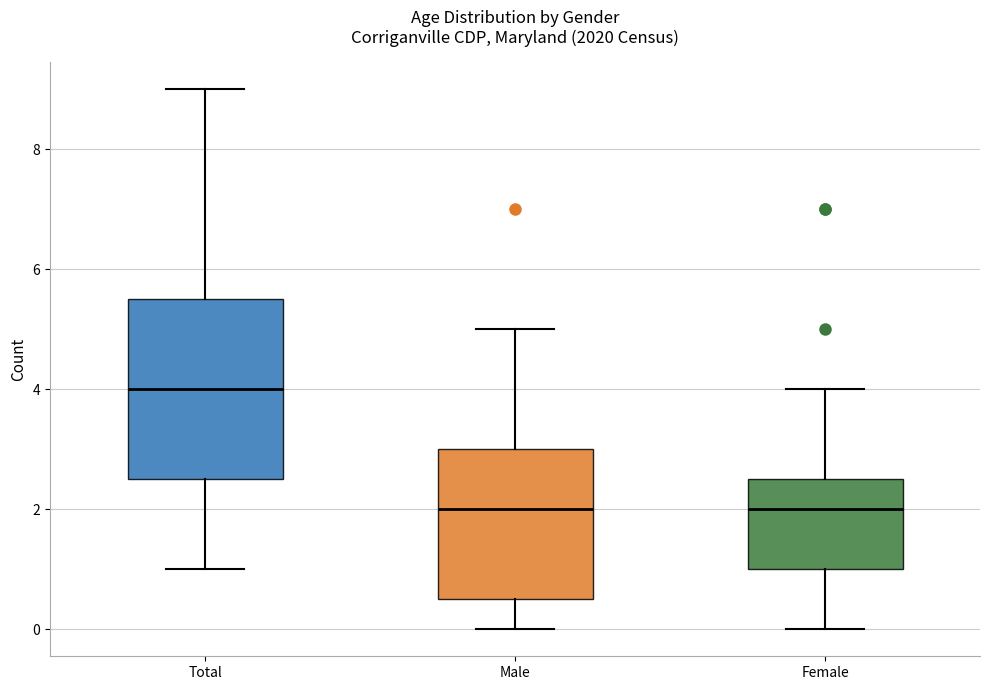

Reading left to right, read every box against the y-axis: the position of its median line, the range the box covers, and the ends of its whiskers. The values are not printed on the chart, so give them approximately, as read against the axis.

Total: median 4.0, box 2.6 to 5.6, whiskers 1.0 to 9.0
Male: median 2.0, box 0.6 to 3.0, whiskers 0.0 to 5.0
Female: median 2.0, box 1.0 to 2.6, whiskers 0.0 to 4.0